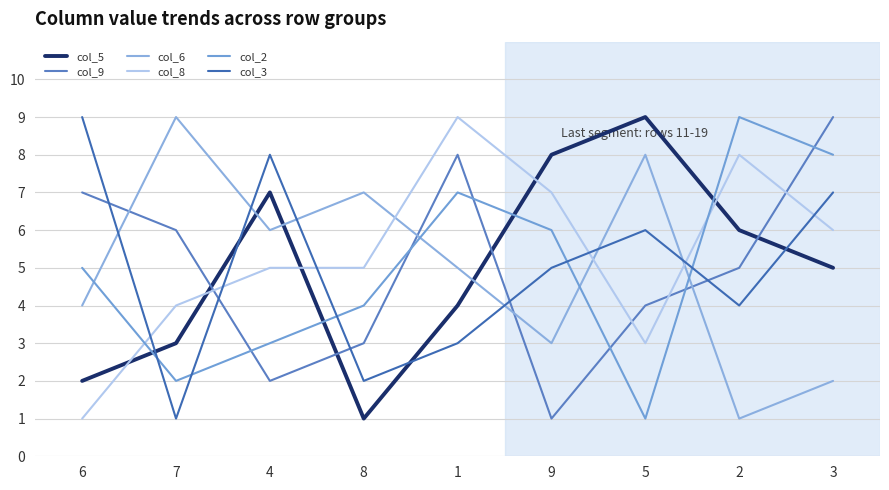

After their last crossing, which series has the higher values: col_2 or col_6?

col_2